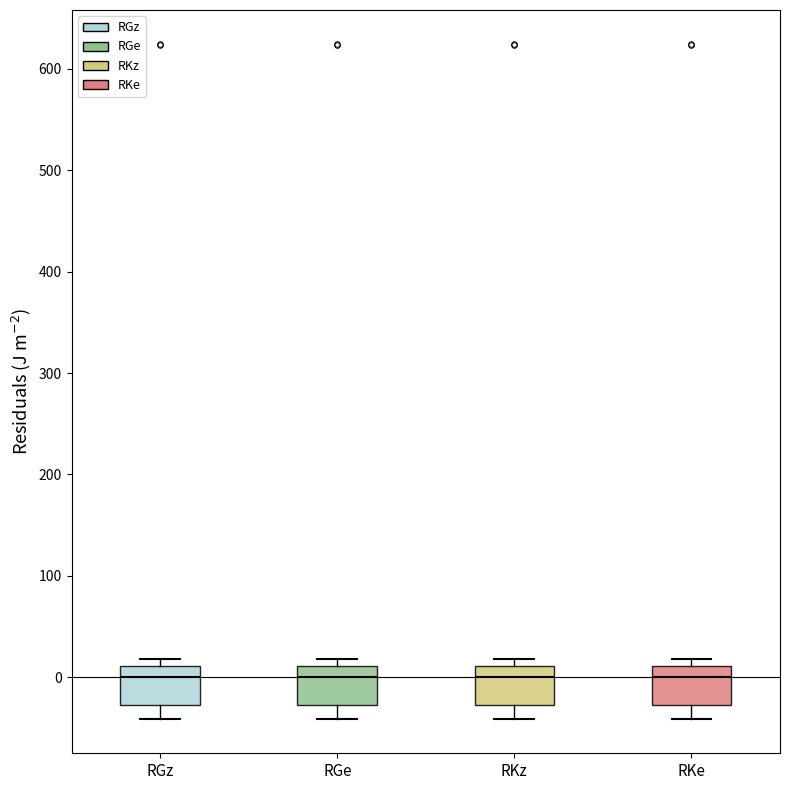

Where does the median line of the box for RKe sit on the y-axis? The values are not printed on the chart, so give them approximately, as read against the axis.

0